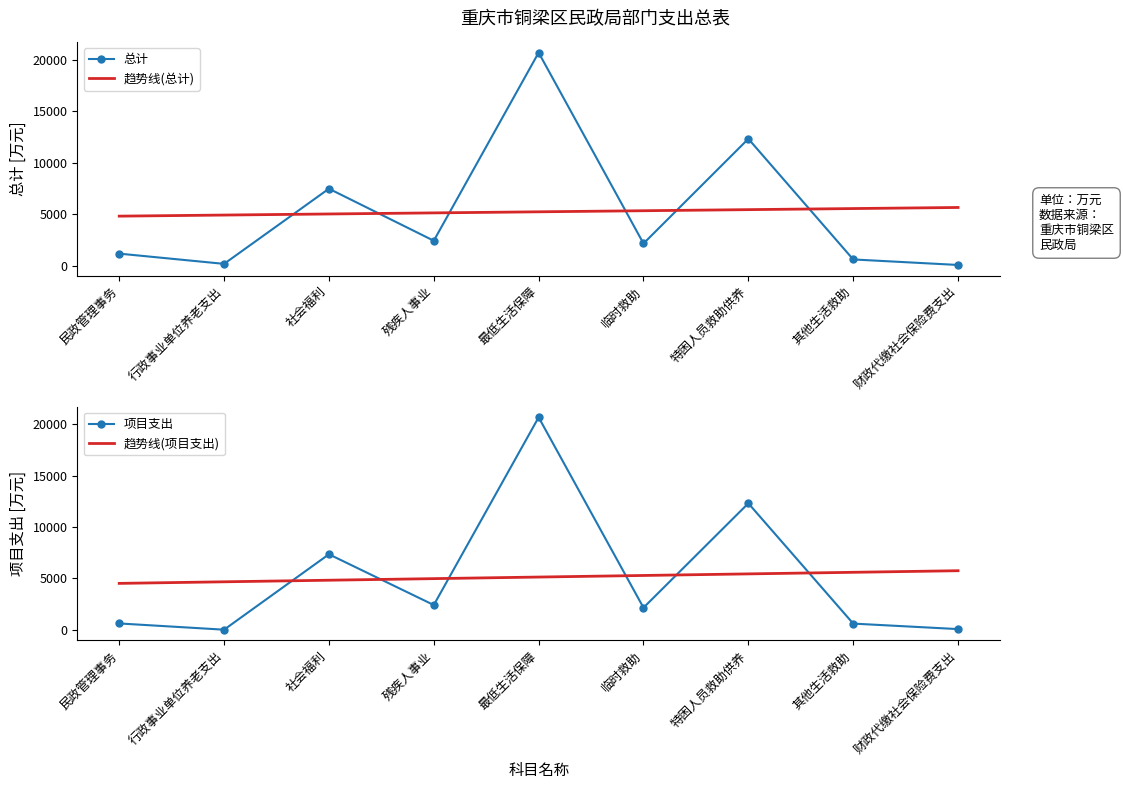

What are all the series names shown in the legend?

总计, 趋势线(总计), 项目支出, 趋势线(项目支出)